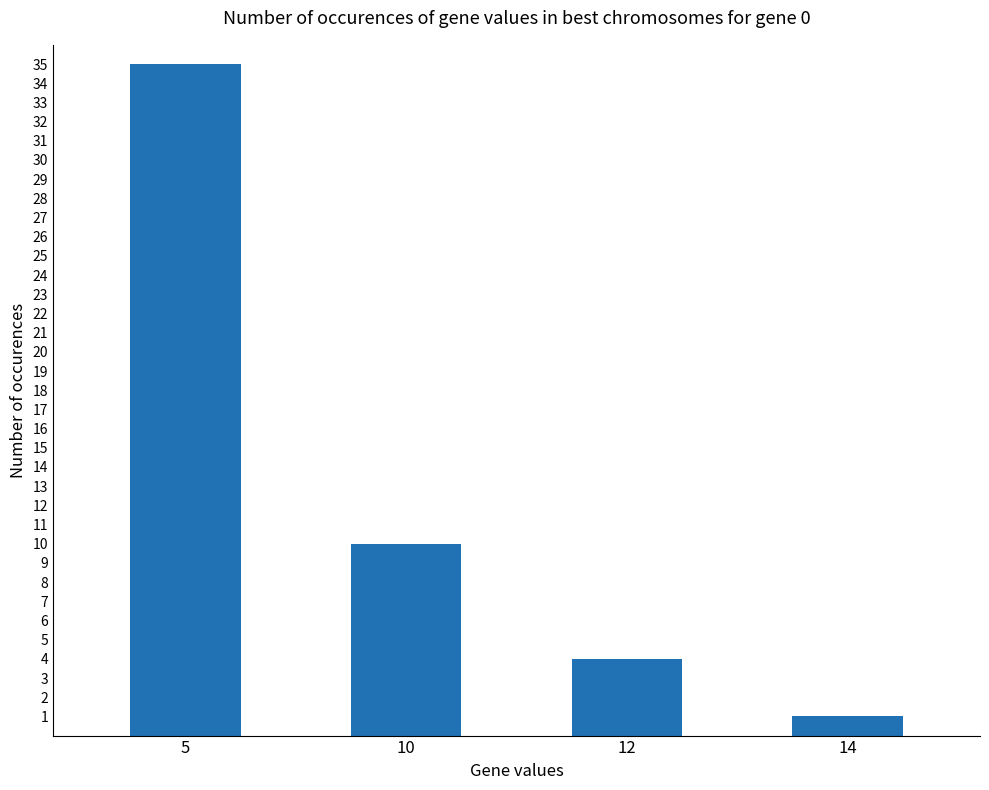

True or false: the data shows 35 at 5.

True